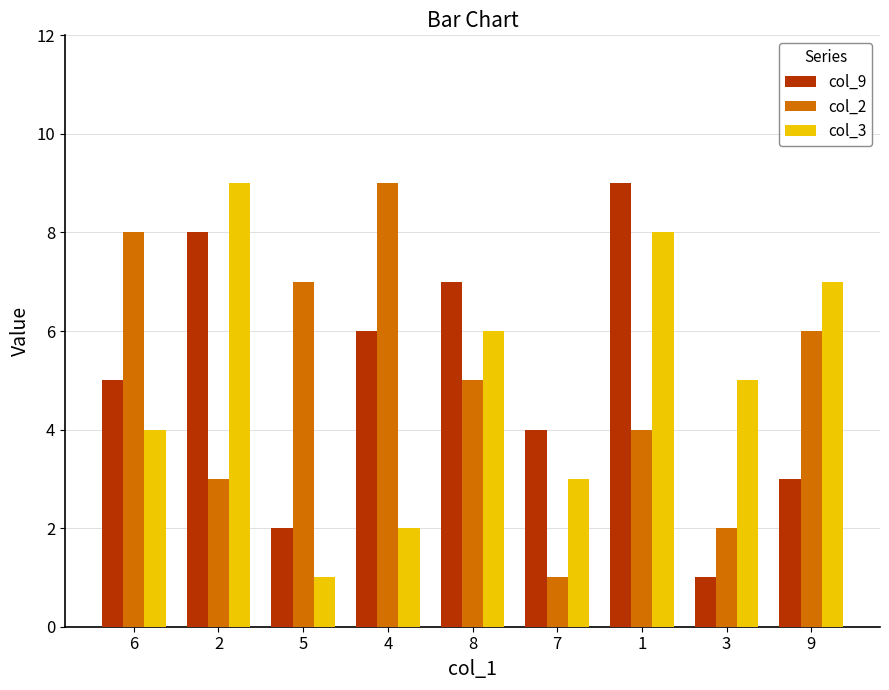

The col_3 series shows 9 at 2. True or false?

True